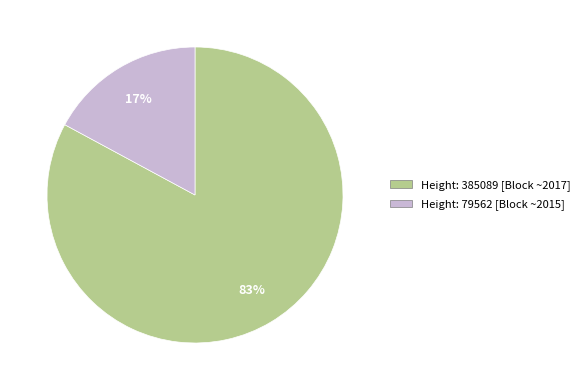

Does any single category account for the majority?

Yes